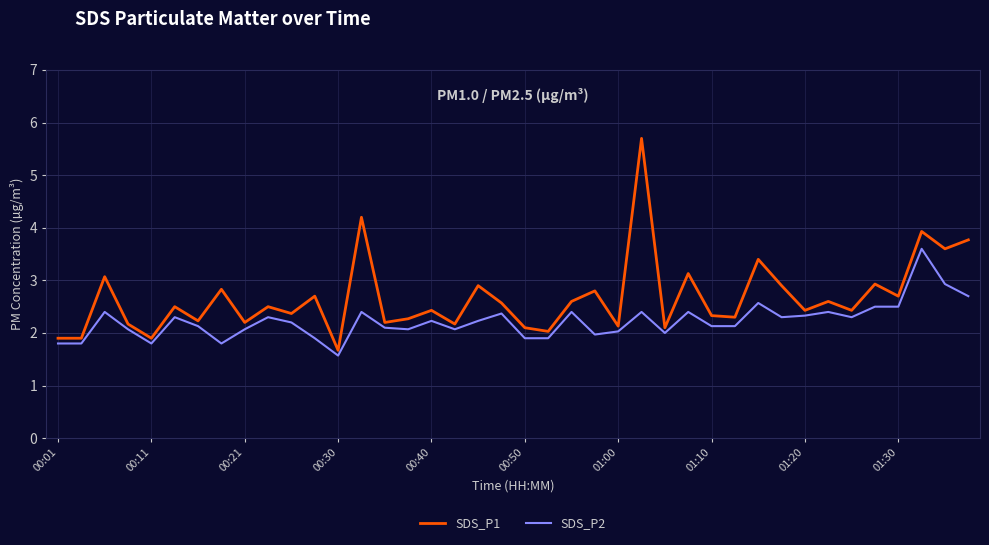

Rank the series by their average value, from lowest to highest.

SDS_P2, SDS_P1